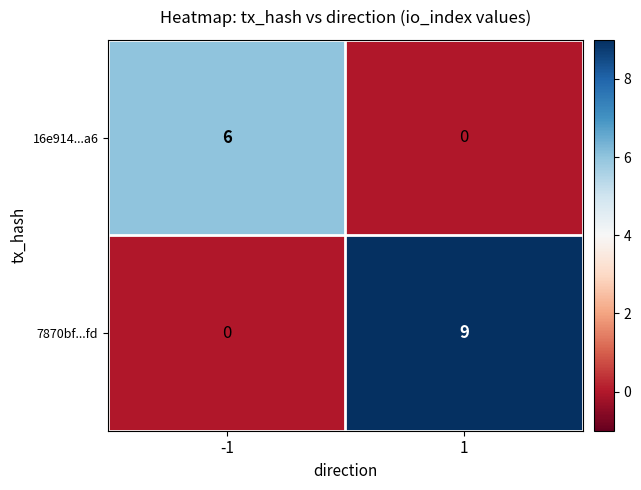

What is the approximate value of 16e914...a6 at -1?

6